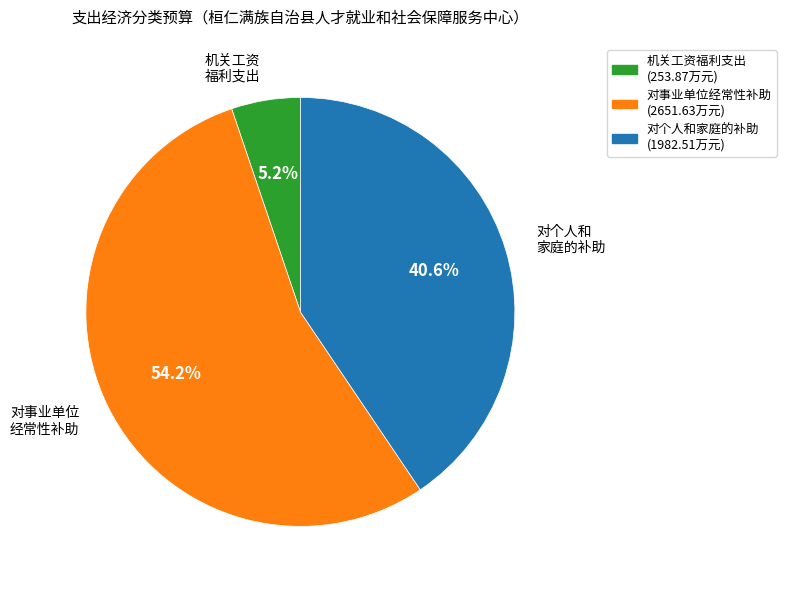

What is the ratio of the value at 对事业单位 经常性补助 to the value at 对个人和 家庭的补助?

1.3